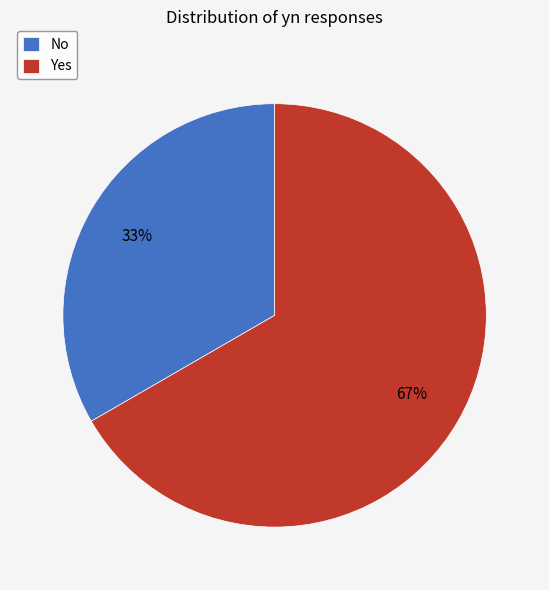

What percentage is the No slice, to the nearest percent?

33%